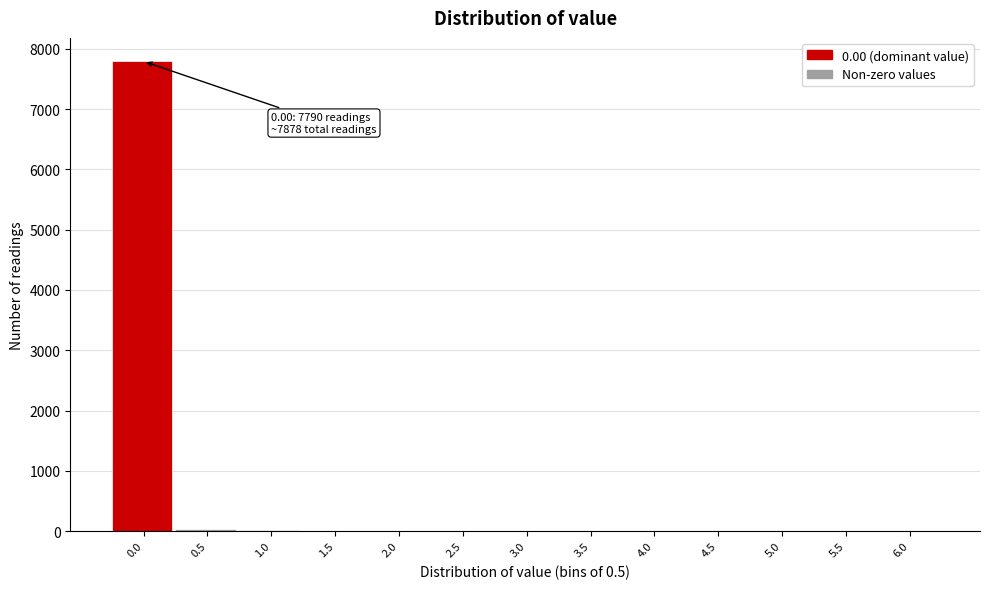

What is the maximum value shown in the chart?

7790